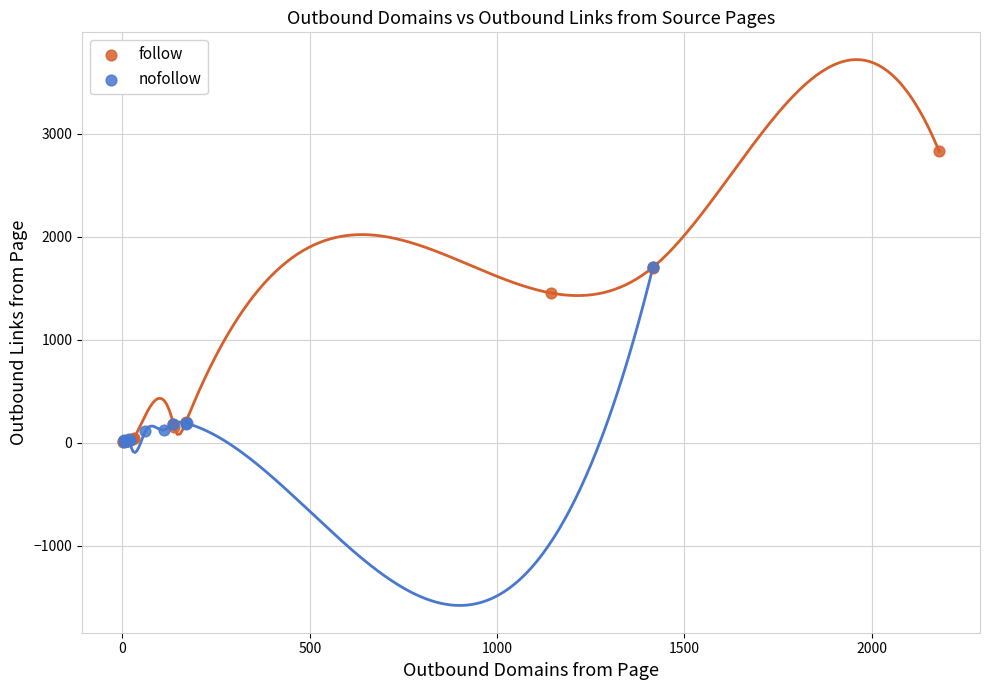

Which series has the widest spread of Y values?

follow